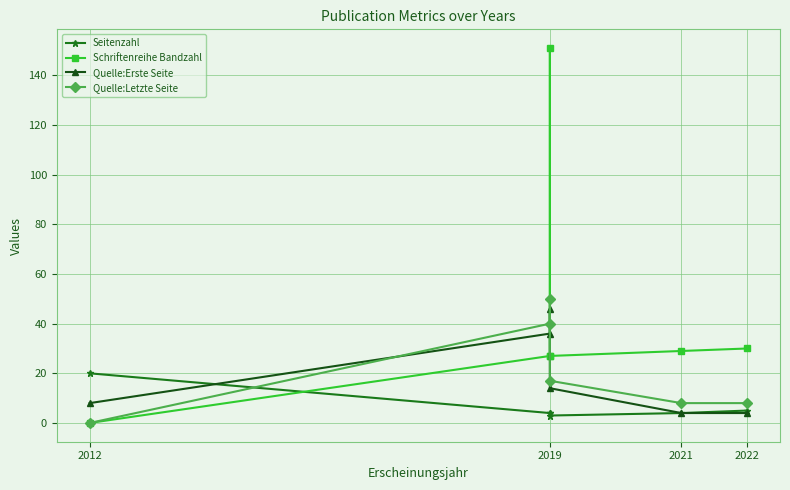

True or false: Seitenzahl has a value of 12 at 2012.

False